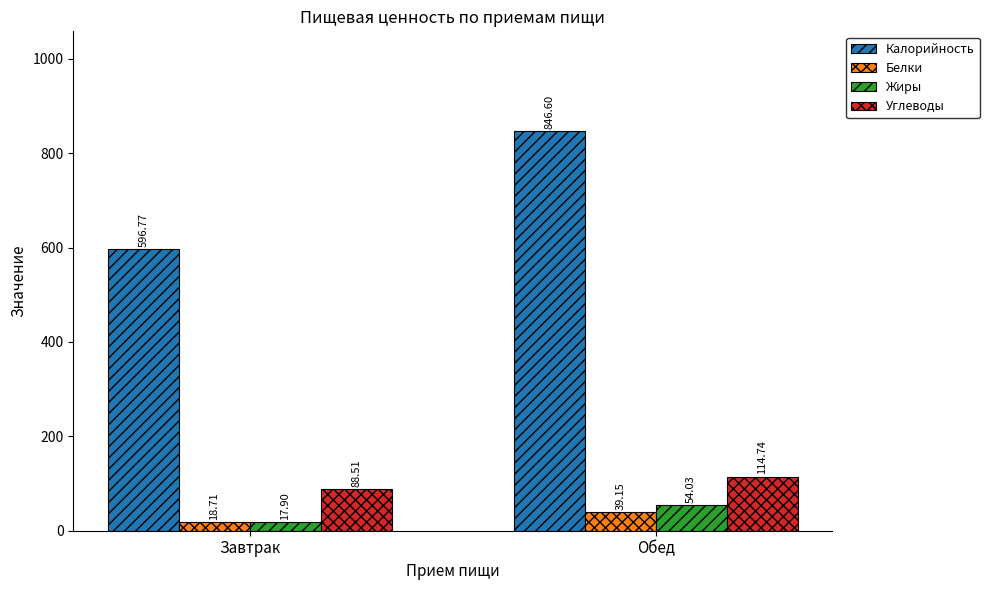

How many series are shown in this chart?

4